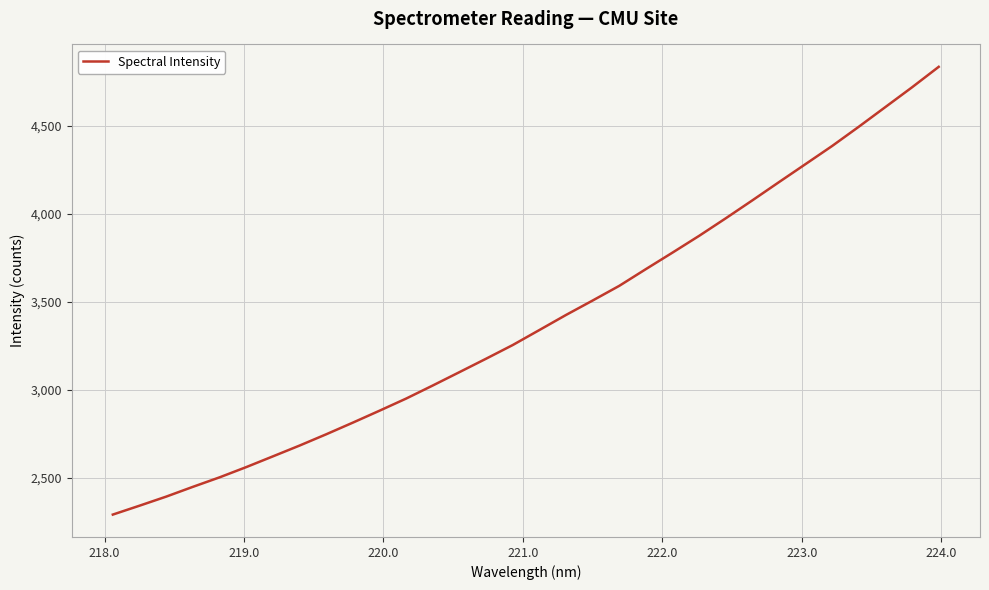

What is the maximum value shown in the chart?

4834.6